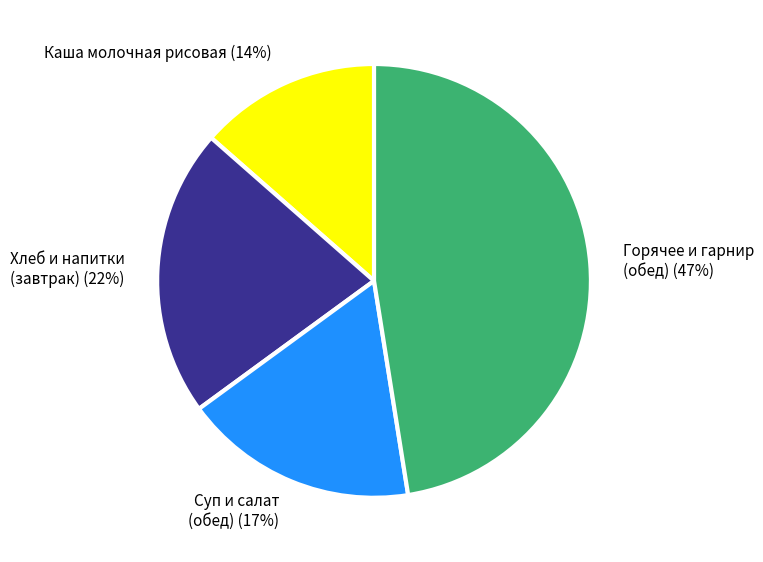

Which category has the biggest portion of the pie?

Горячее и гарнир (обед)